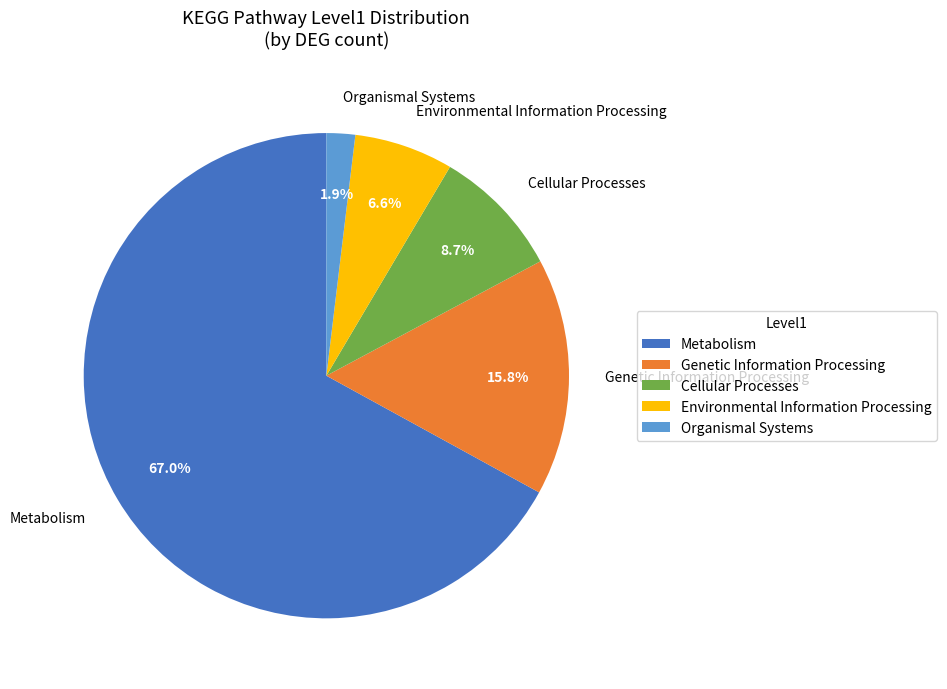

Combined, do Genetic Information Processing and Environmental Information Processing account for over 50%?

No